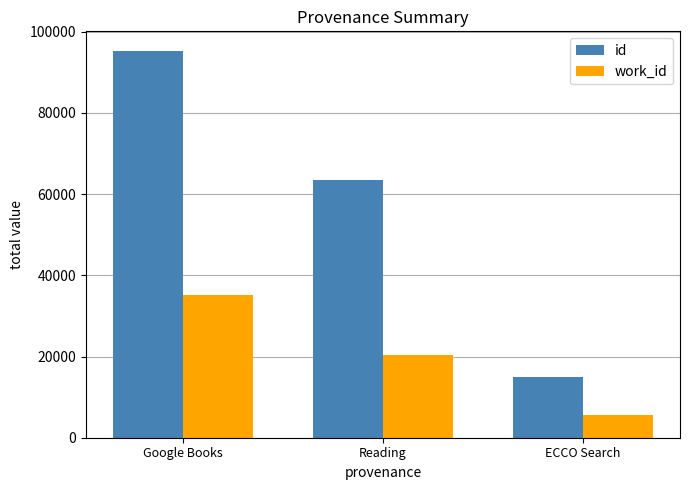

Is the value of work_id at Google Books greater than the value of id at Google Books?

No